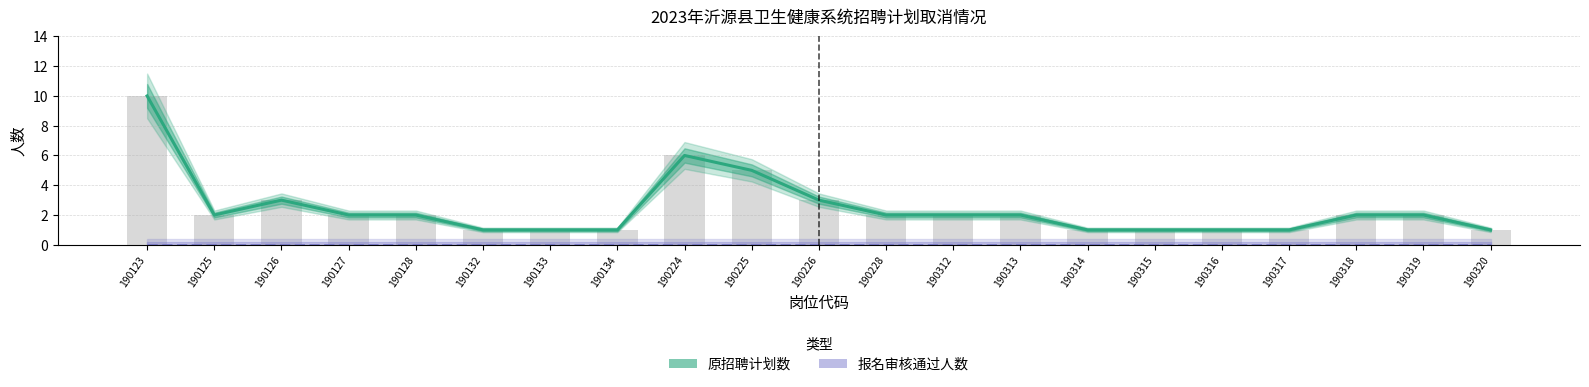

What are all the series names shown in the legend?

原招聘计划数, 报名审核通过人数